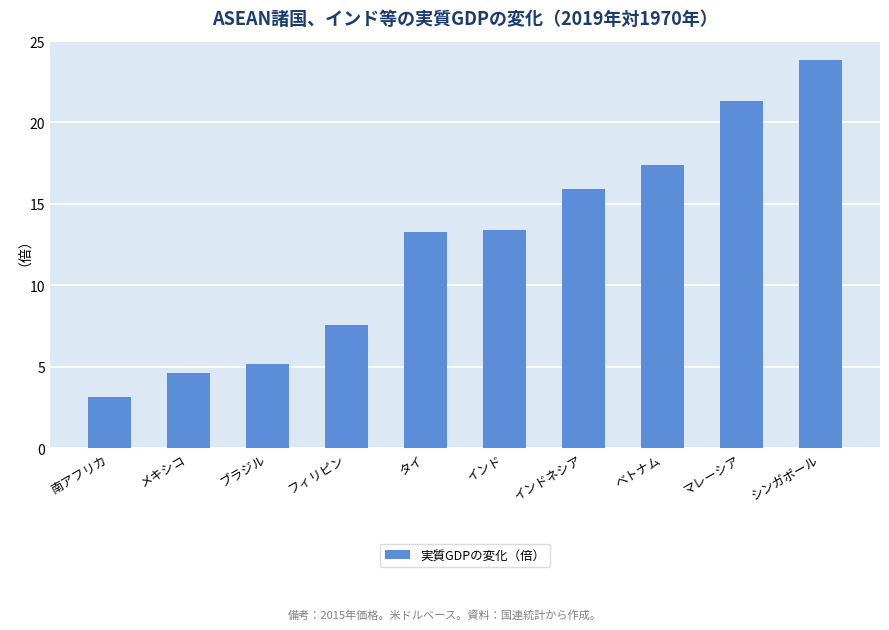

Which has a higher value, マレーシア or ブラジル?

マレーシア